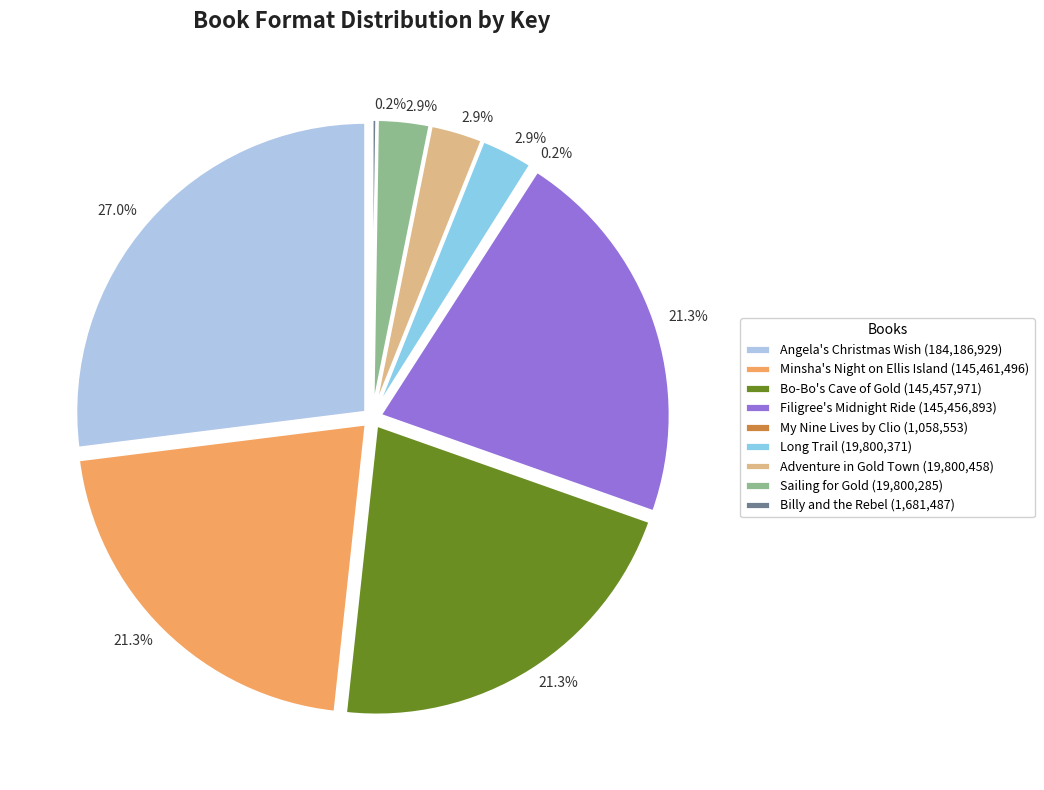

Is it true that Sailing for Gold is 9% of the pie?

False